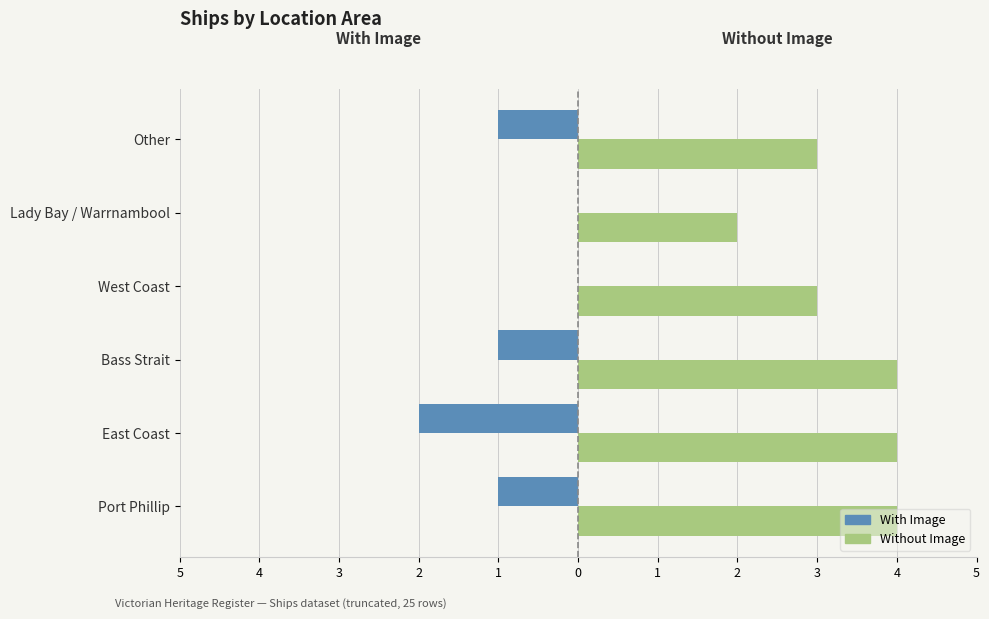

Reading left to right, transcribe all the data shown in this chart.

With Image: -1	-2	-1	0	0	-1
Without Image: 4	4	4	3	2	3